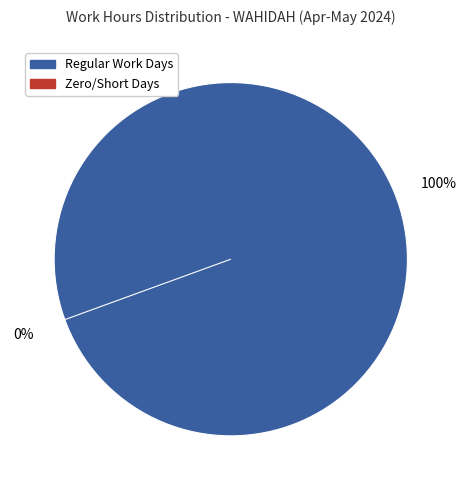

Is it true that 2-Thu is 1% of the pie?

False